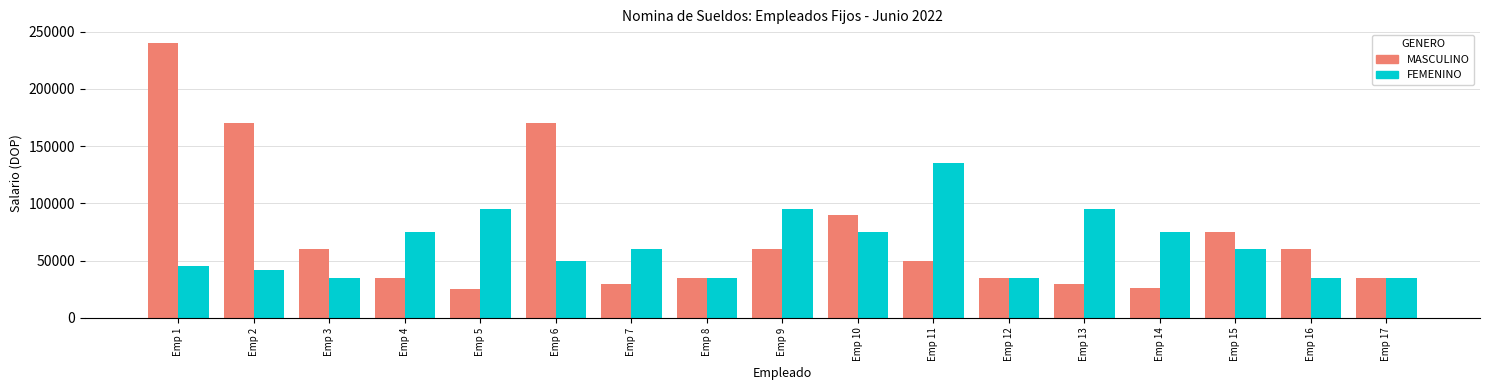

How many values in the MASCULINO series are below 50000?

8